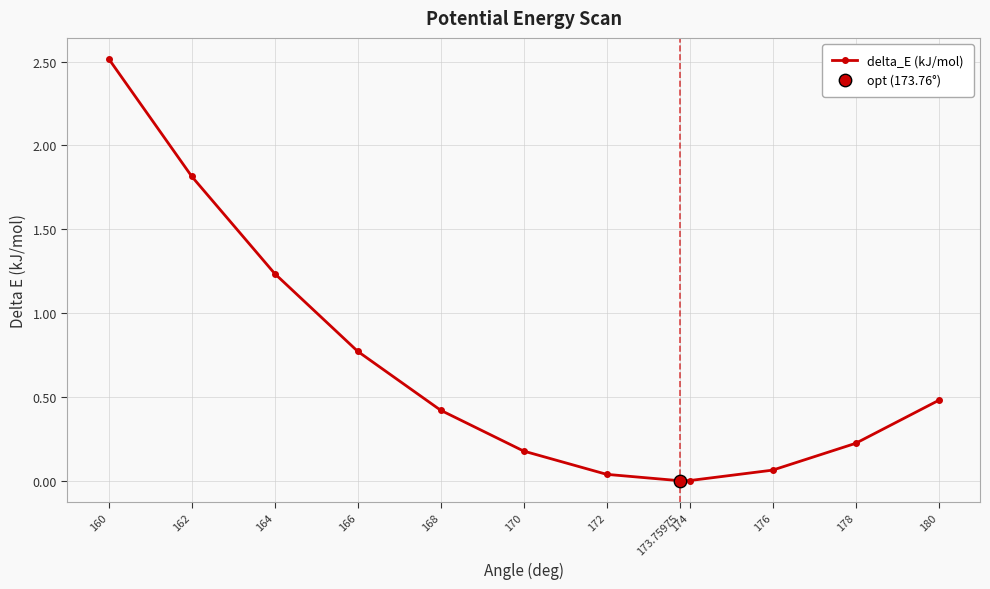

What is the change in value from 166 to 180?

-0.3